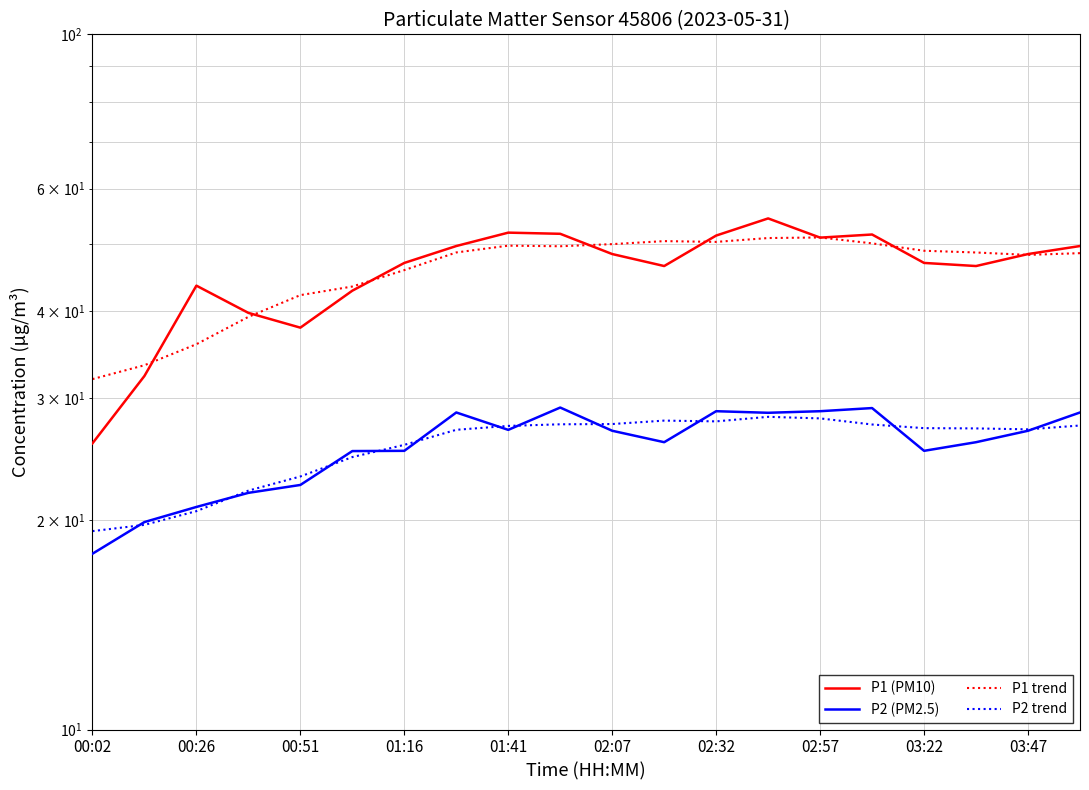

What is the value of the P2 (PM2.5) point at the 13th from the left?

28.7